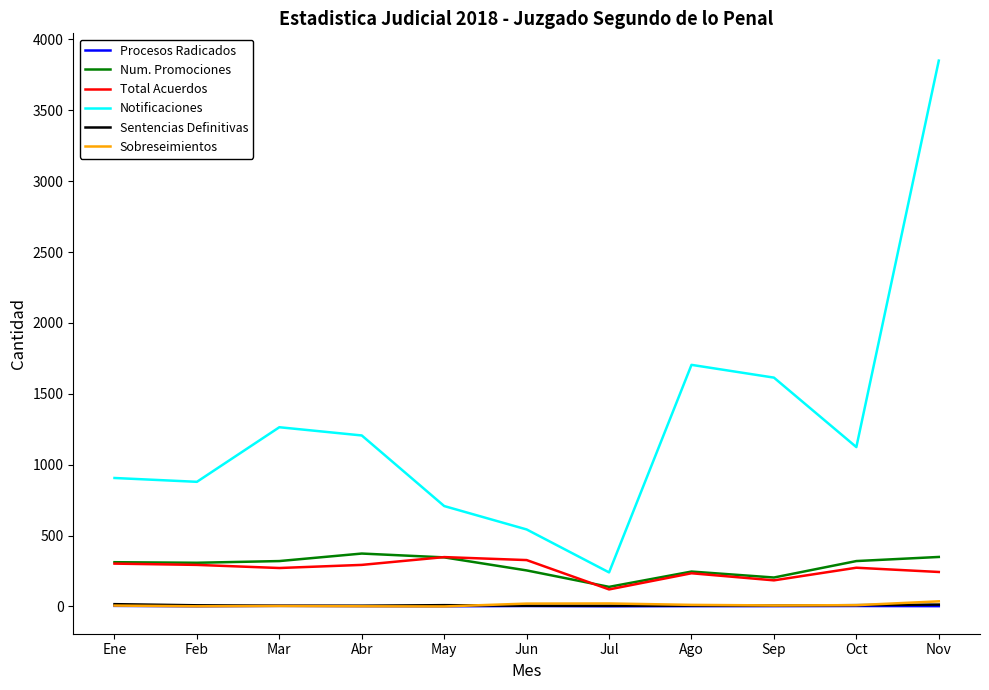

Between May and Oct, which series saw the biggest shift?

Notificaciones